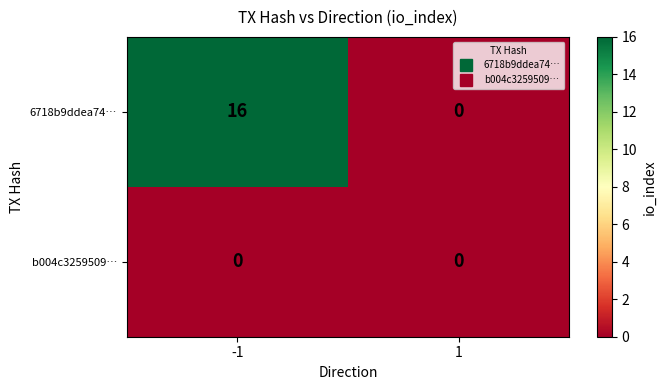

At -1, list the series in order from smallest to largest.

b004c3259509…, 6718b9ddea74…